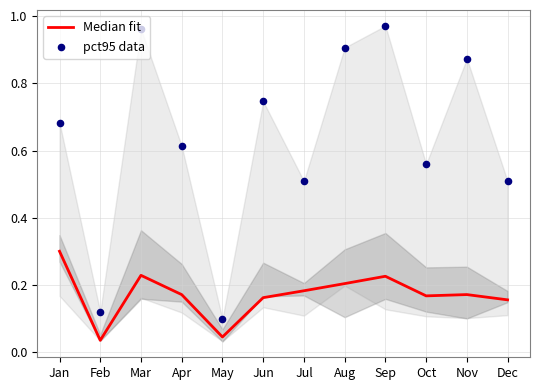

Which series reaches the minimum Y coordinate?

Median fit